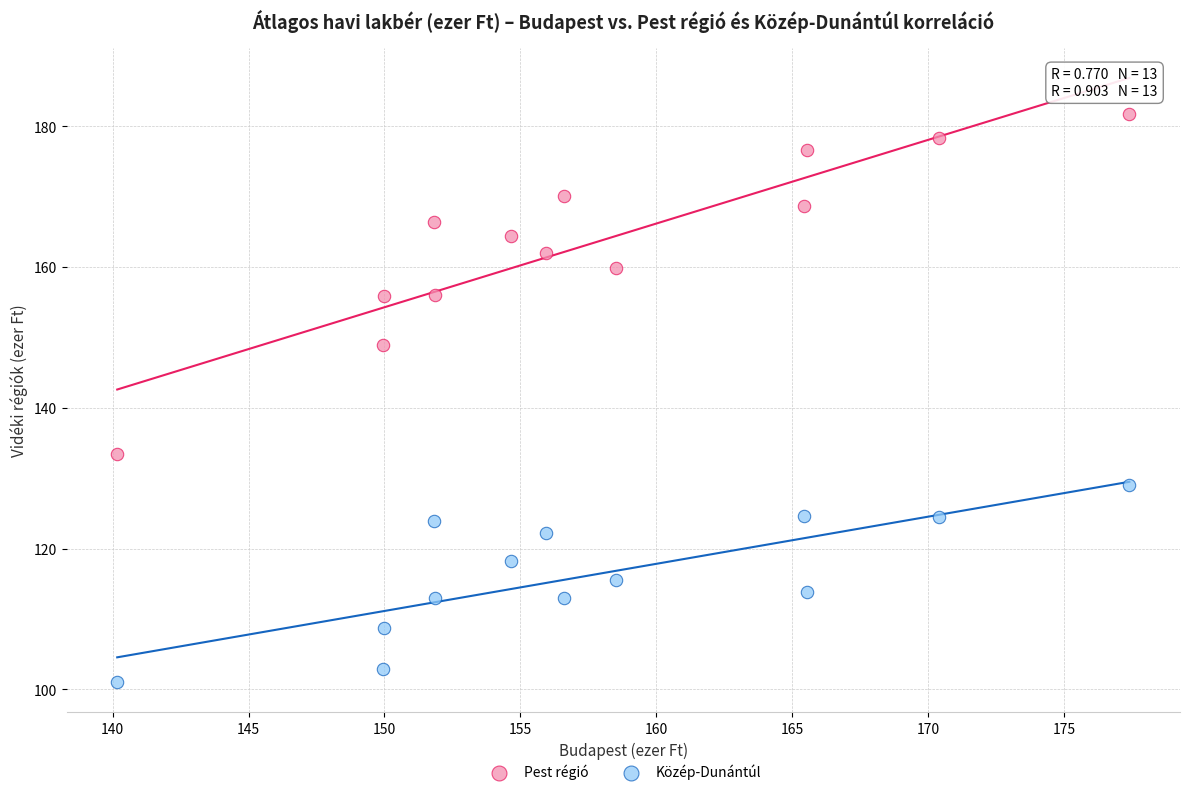

Which series reaches the maximum Y coordinate?

Pest régió